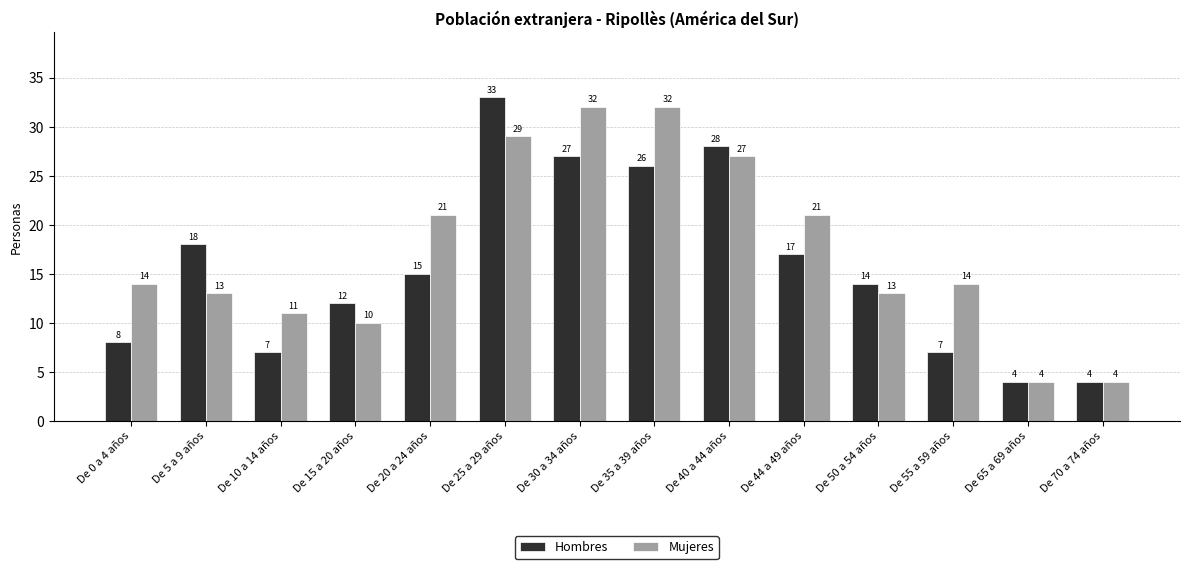

What is the approximate value of Mujeres at De 5 a 9 años?

13